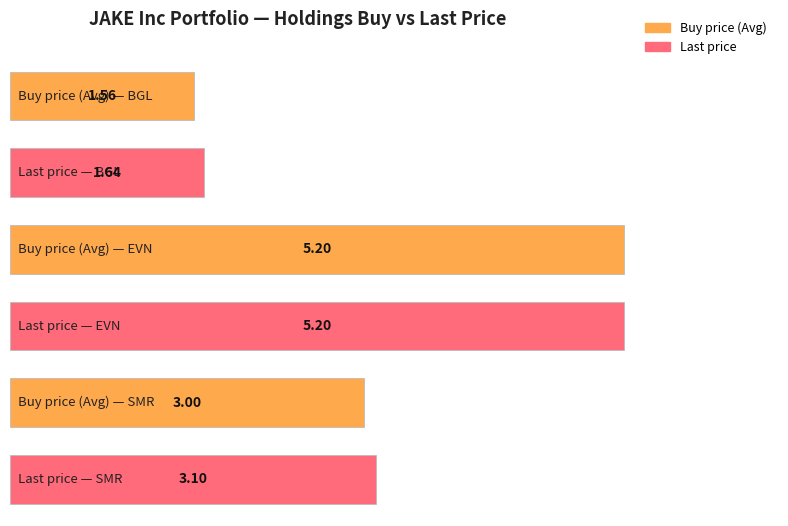

What is the value of the Last price bar at the 3rd from the left?

3.1